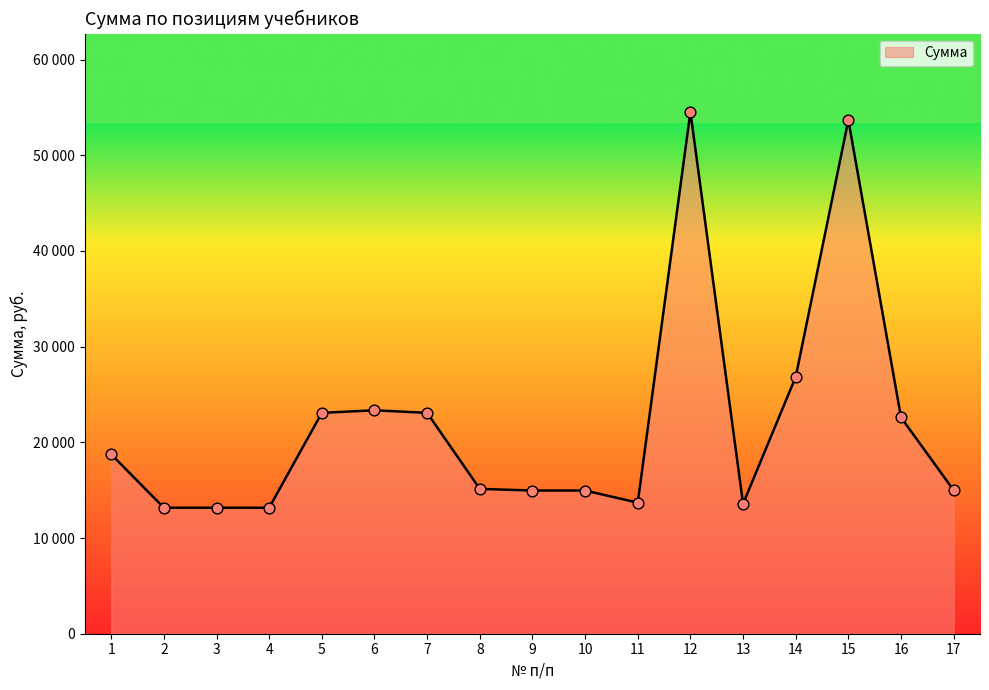

What is the change in value from 6 to 10?

-8382.8